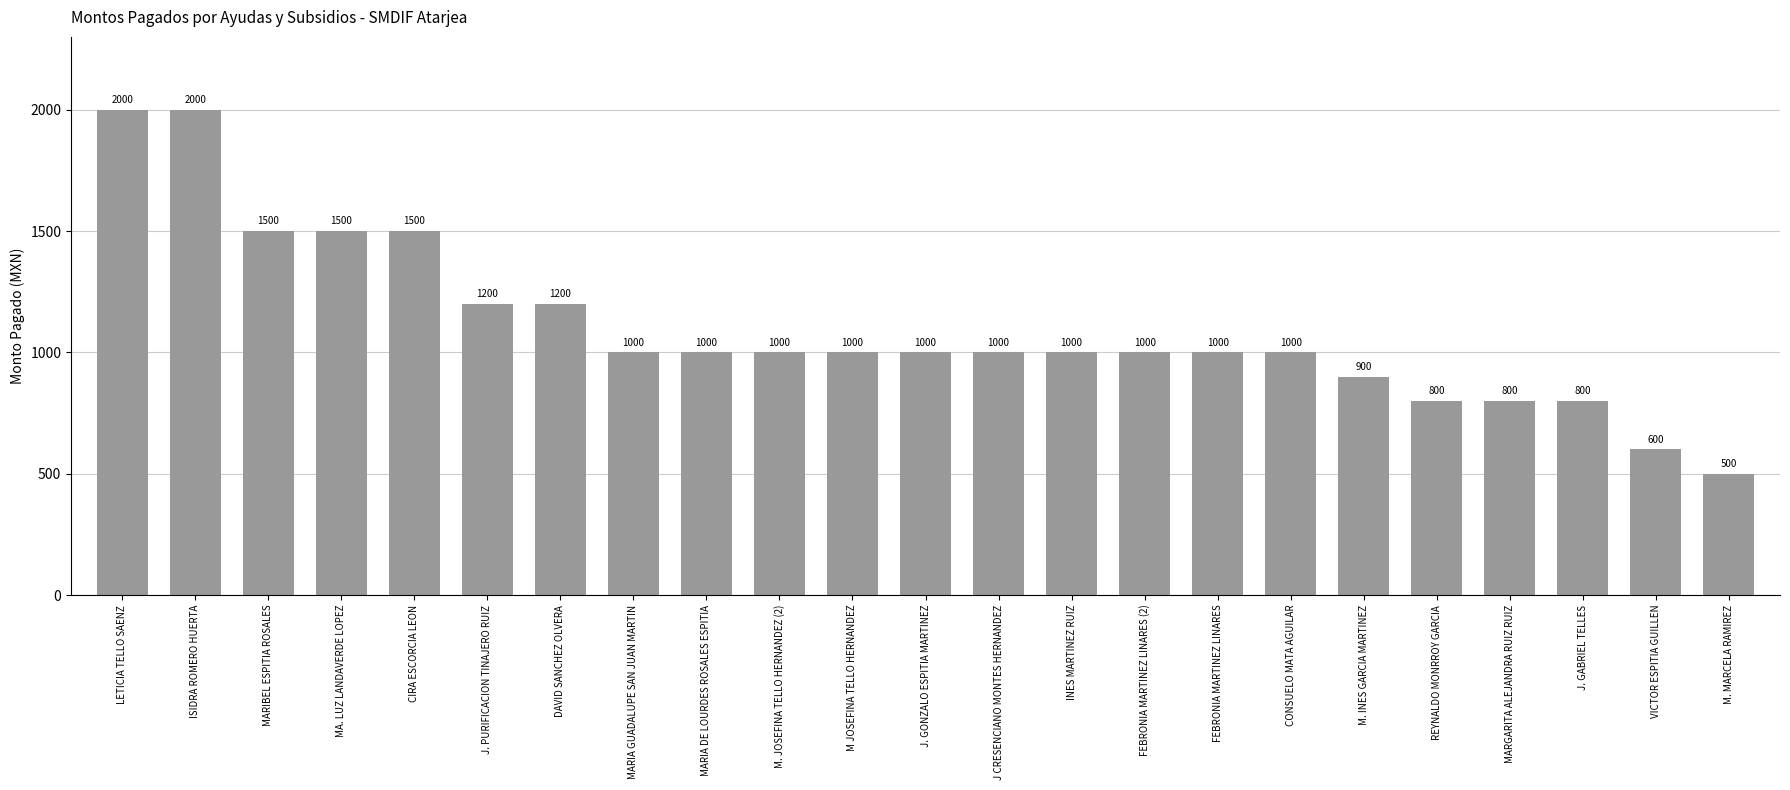

Does the chart contain stacked bars?

No